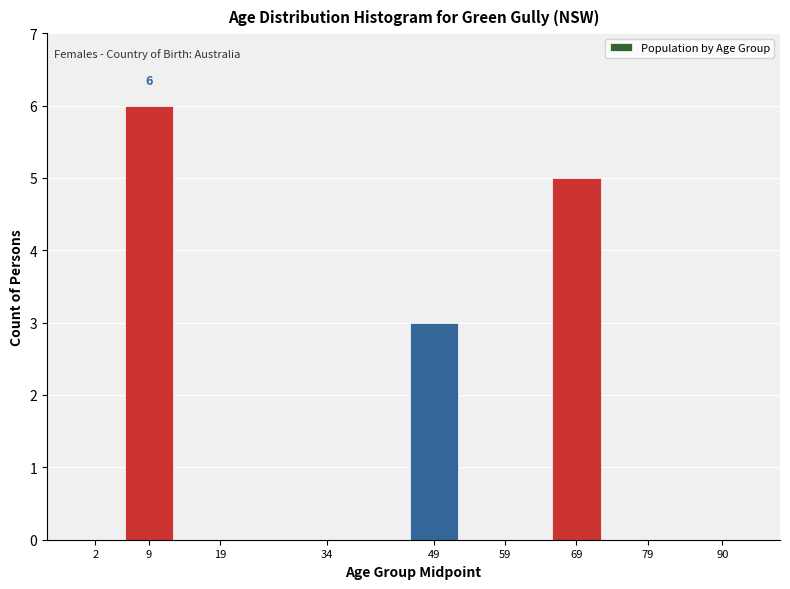

Reading left to right, extract all data points from this chart.

2=0	9=6	19=0	34=0	49=3	59=0	69=5	79=0	90=0